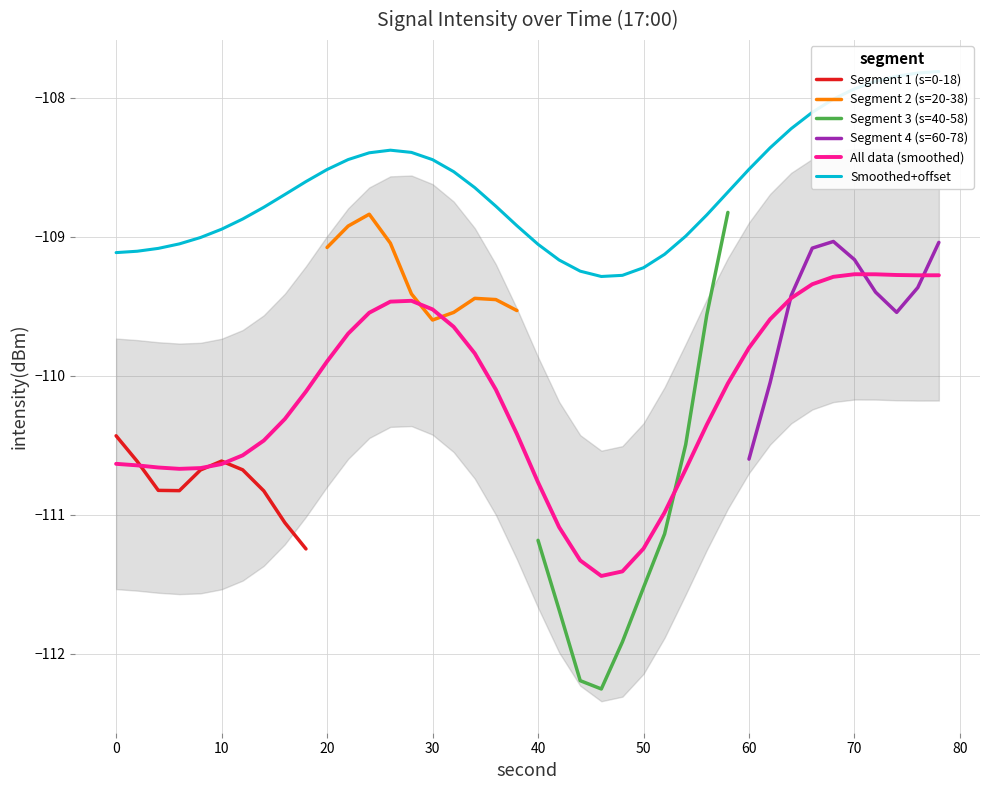

Is it true that 0:20-0:30 min equals -51.4 at 10?

False